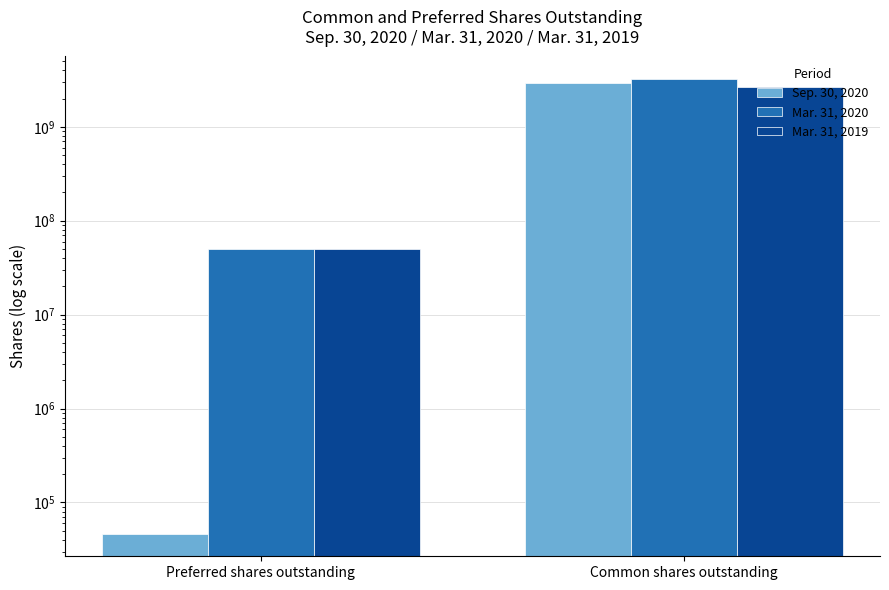

What is the value of the Sep. 30, 2020 bar at the 1st from the left?

46612